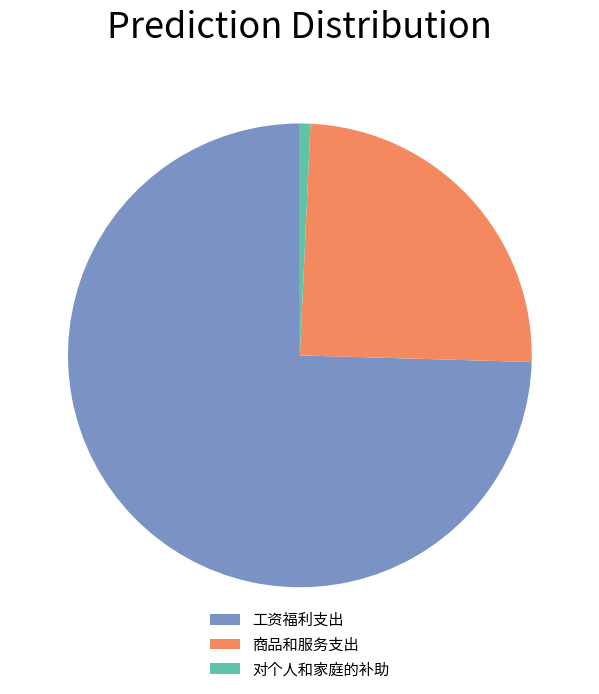

How many segments does this pie chart have?

3